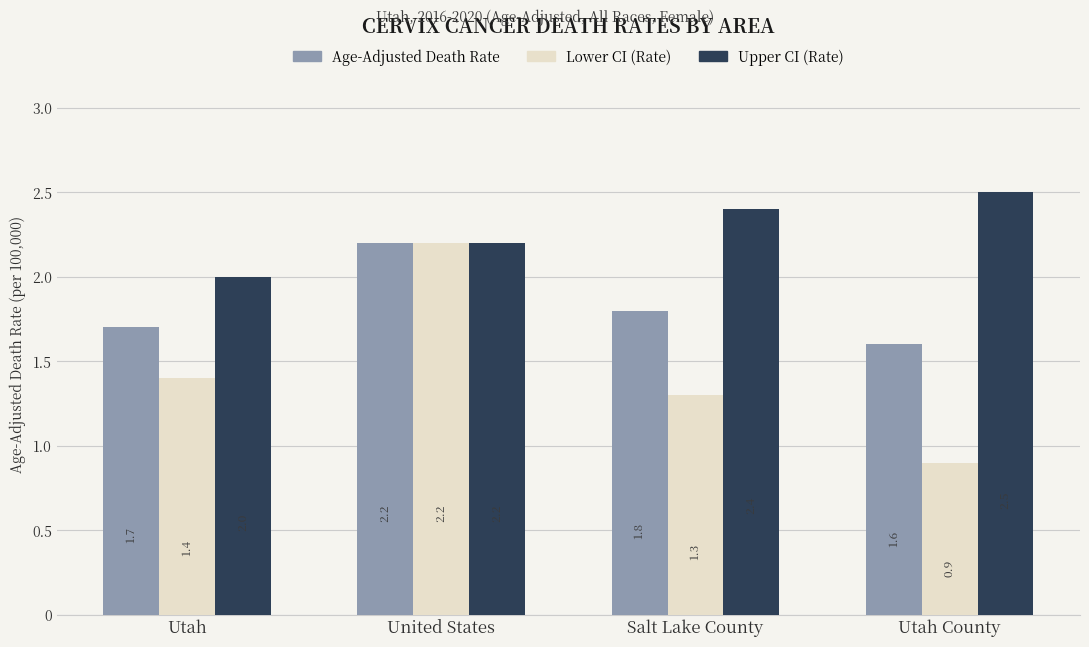

True or false: Age-Adjusted Death Rate has a value of 2.4 at Utah County.

False